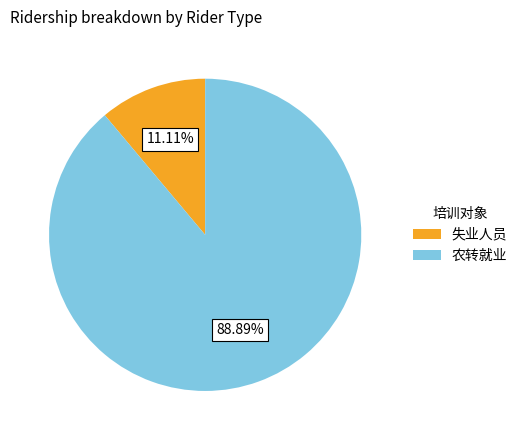

To the nearest percent, what is the combined percentage of 农转就业 and 失业人员?

100%